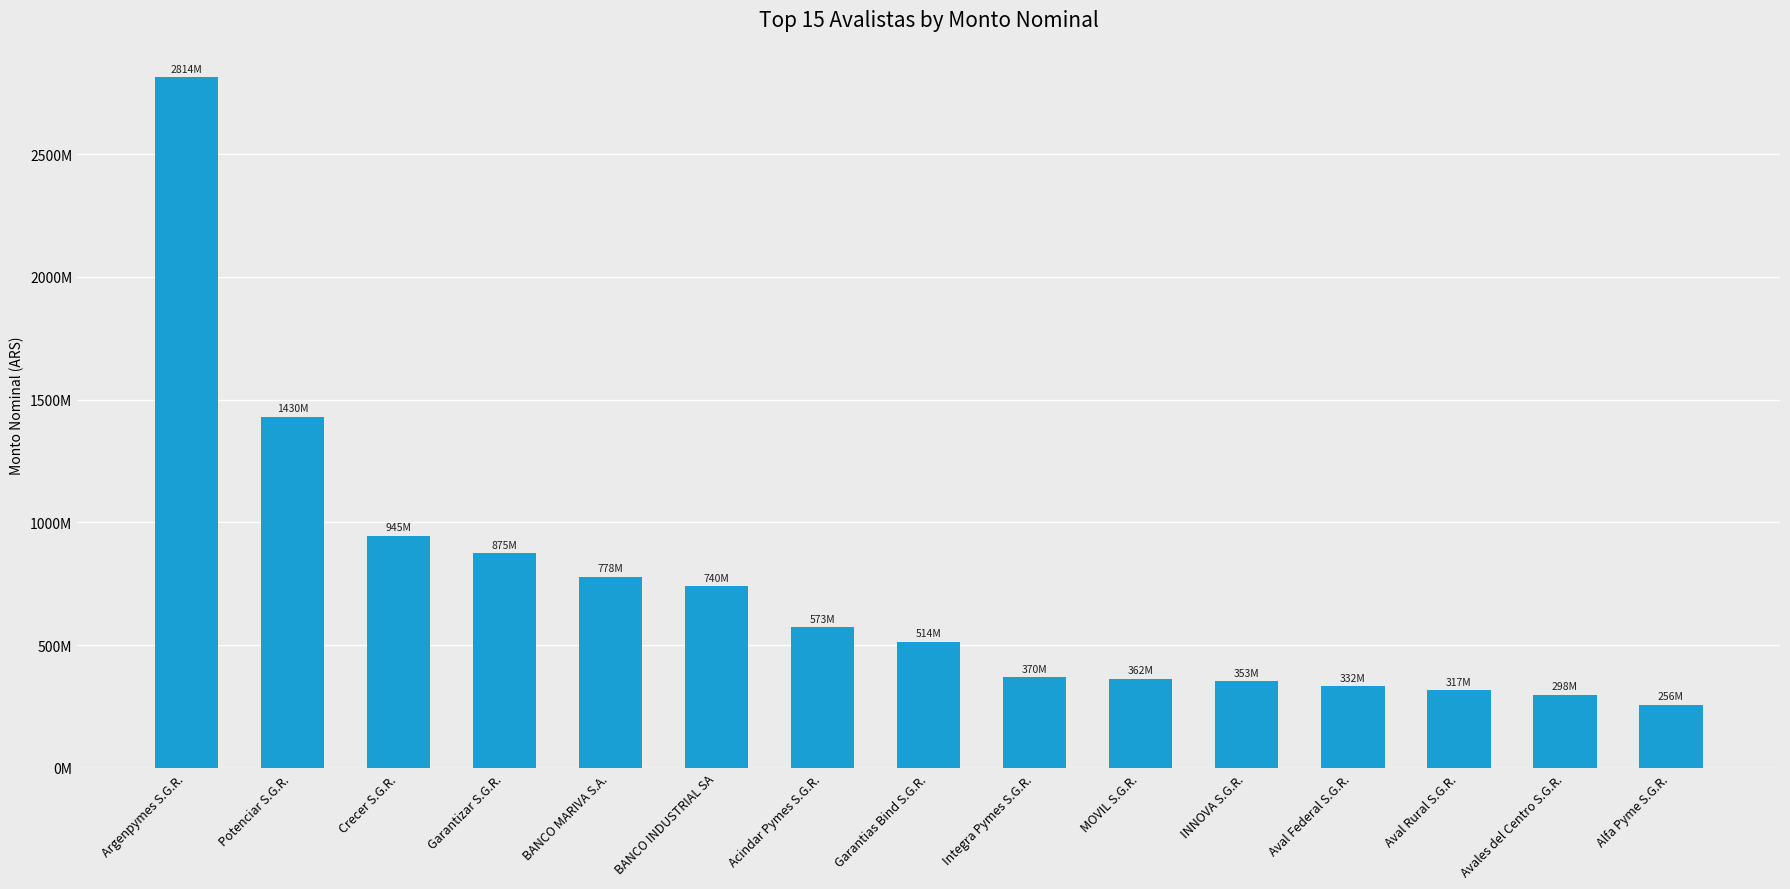

List the labels in order of value, largest first.

Argenpymes S.G.R., Potenciar S.G.R., Crecer S.G.R., Garantizar S.G.R., BANCO MARIVA S.A., BANCO INDUSTRIAL SA, Acindar Pymes S.G.R., Garantias Bind S.G.R., Integra Pymes S.G.R., MOVIL S.G.R., INNOVA S.G.R., Aval Federal S.G.R., Aval Rural S.G.R., Avales del Centro S.G.R., Alfa Pyme S.G.R.